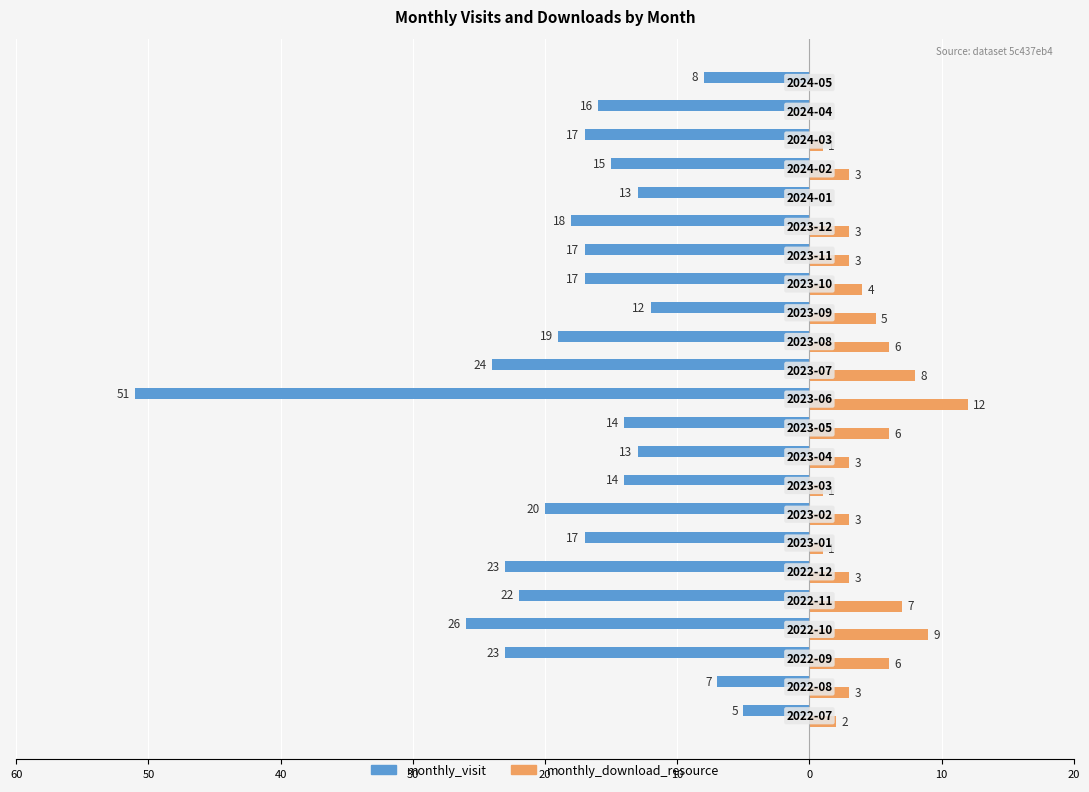

What are all the series names shown in the legend?

monthly_visit, monthly_download_resource